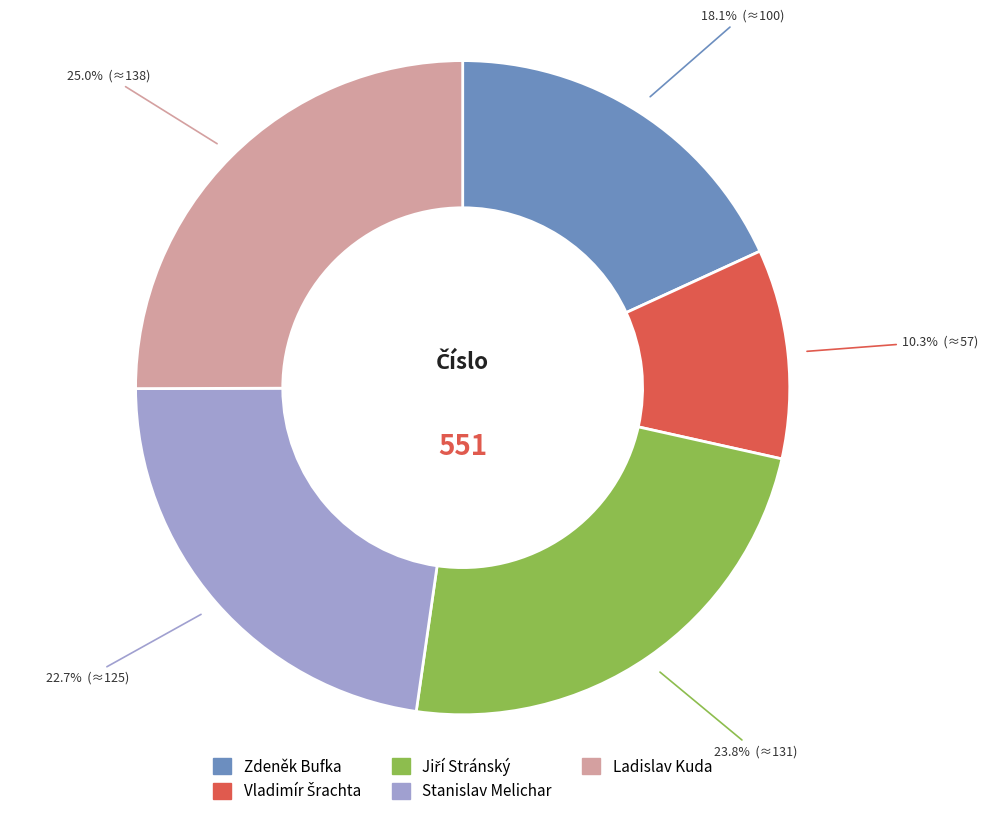

What portion of the pie excludes Ladislav Kuda?

75.0%